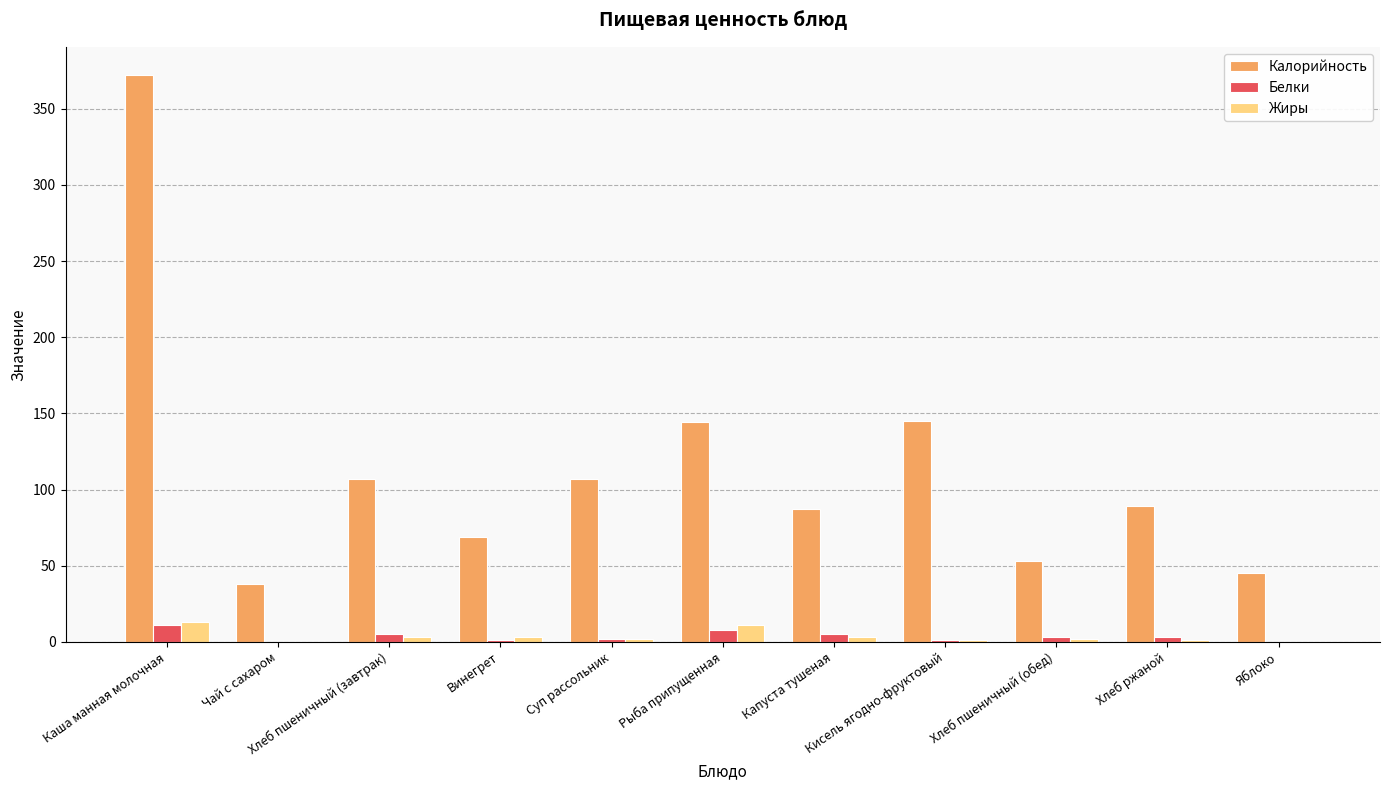

Is the value of Белки at Яблоко greater than the value of Калорийность at Хлеб ржаной?

No